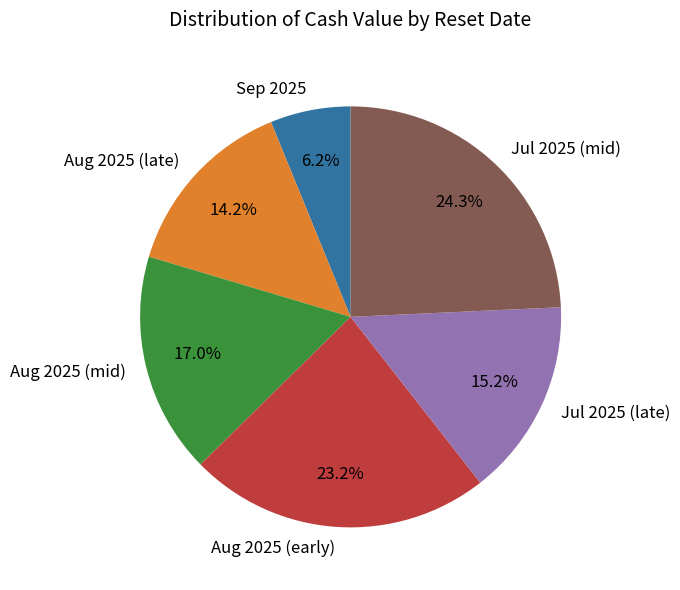

What is the largest slice in the pie chart?

Jul 2025 (mid)